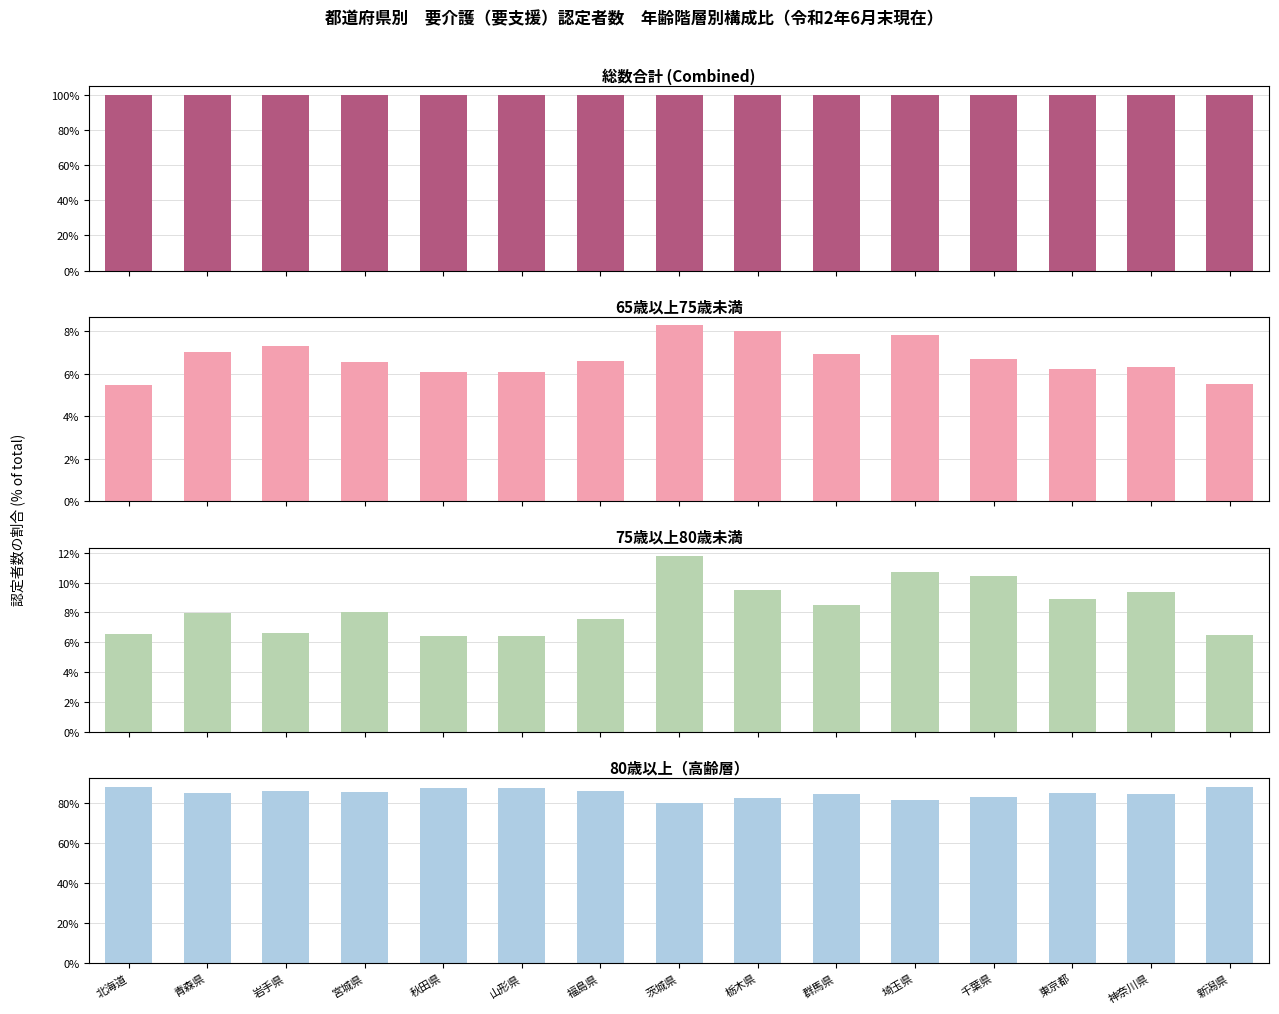

Which series has the largest range (max minus min)?

80歳以上（高齢層）